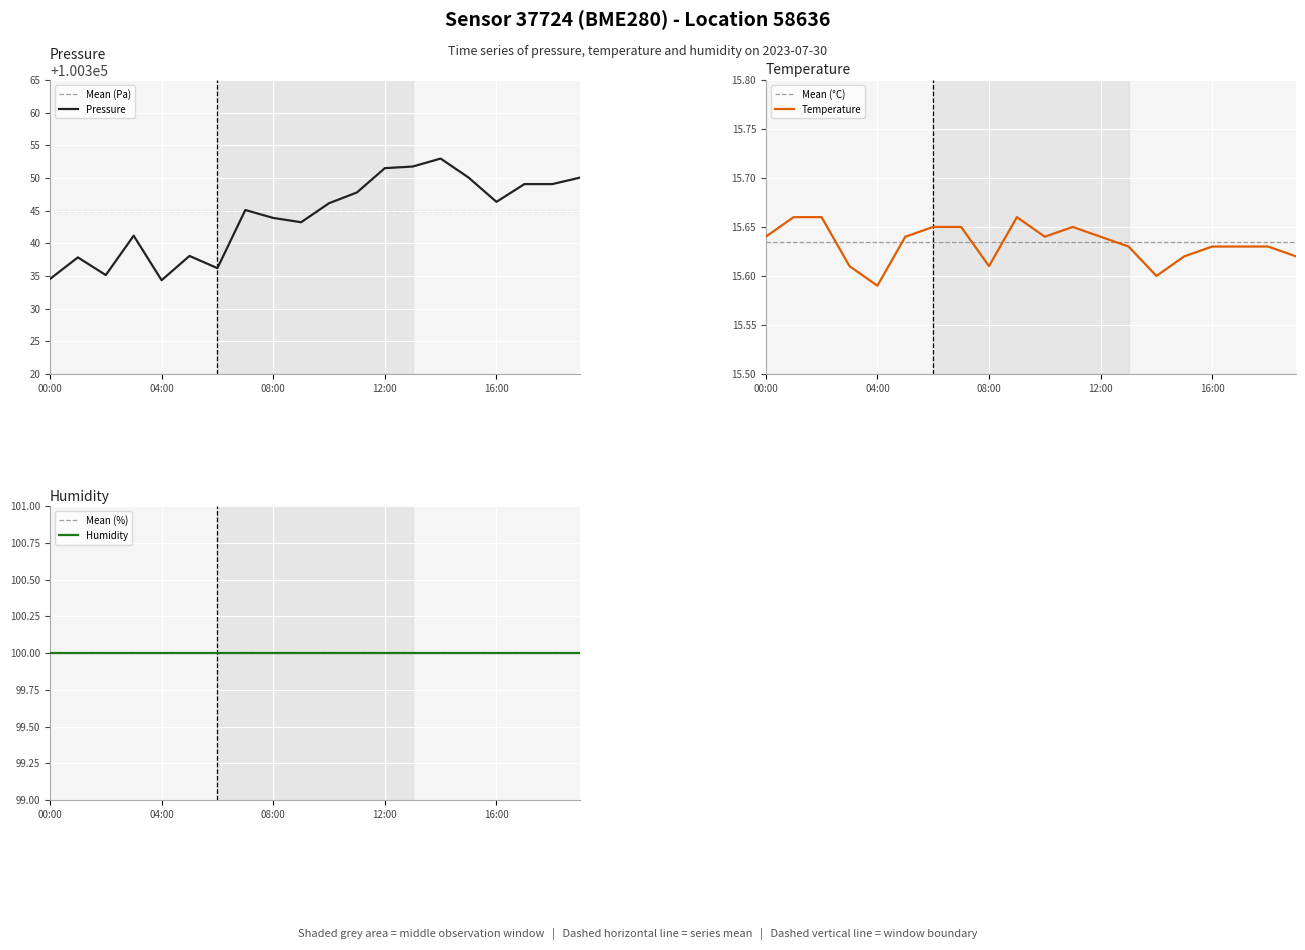

The pressure series shows 100353.0 at 14:00. True or false?

True